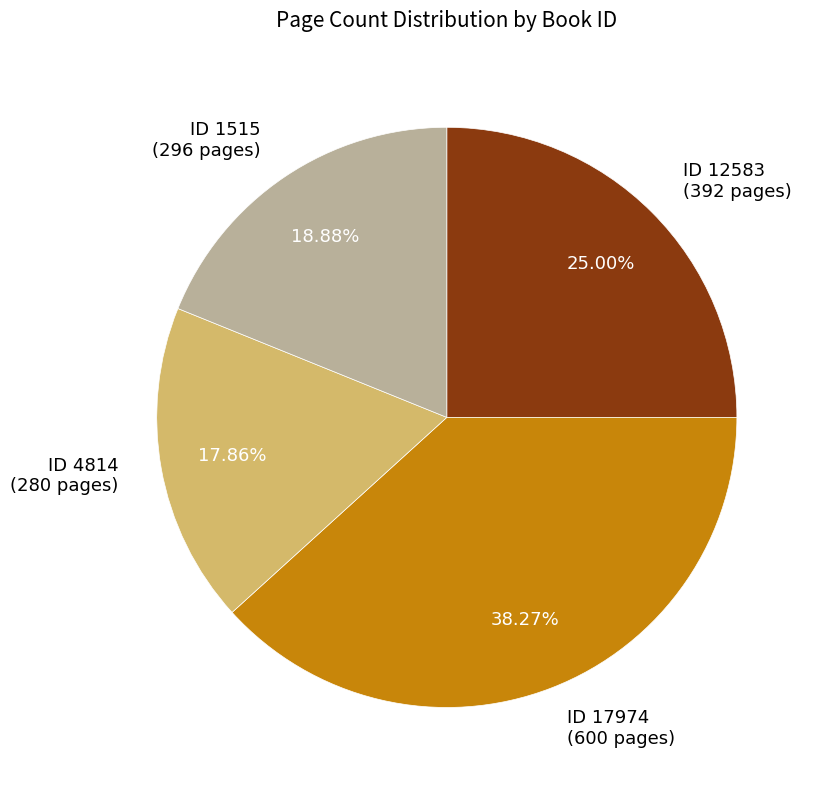

Is there any slice that represents more than half of the pie?

No